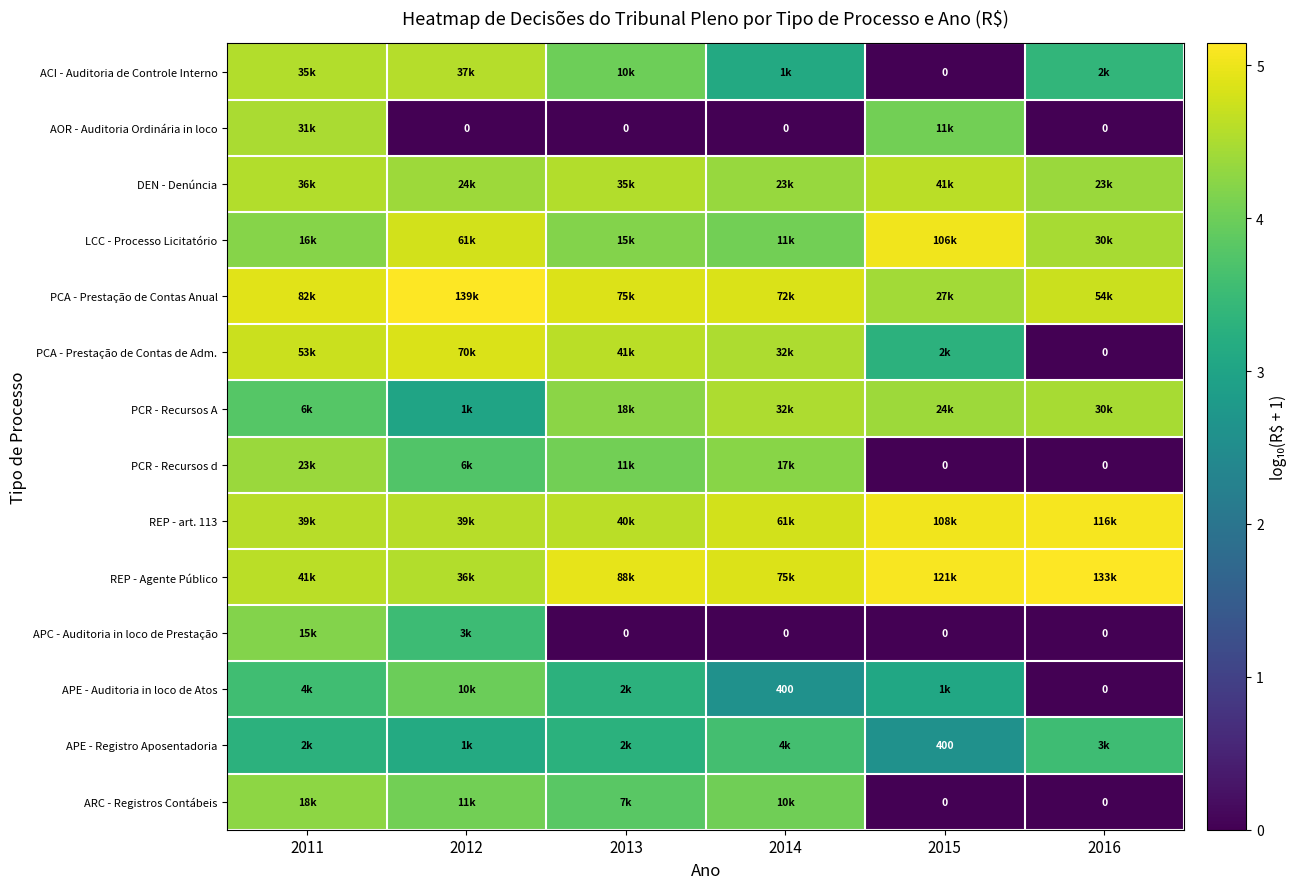

What is the difference between the second highest and second lowest values in the LCC - Processo Licitatório series?

0.6